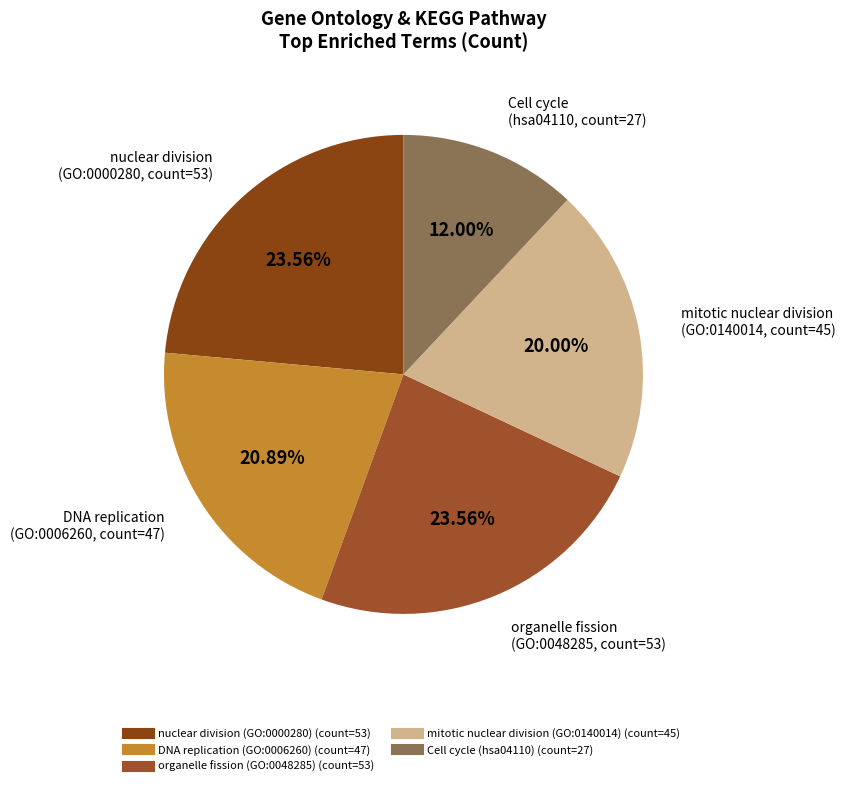

How many slices are in this pie chart?

5